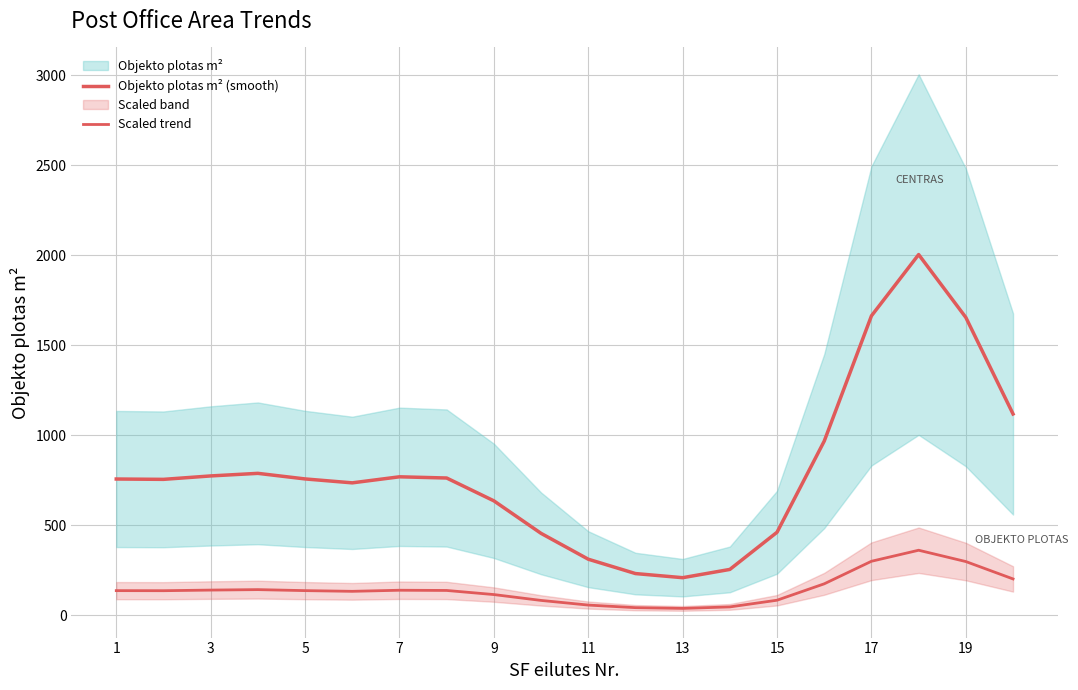

How many values in the Scaled trend series exceed 136?

11